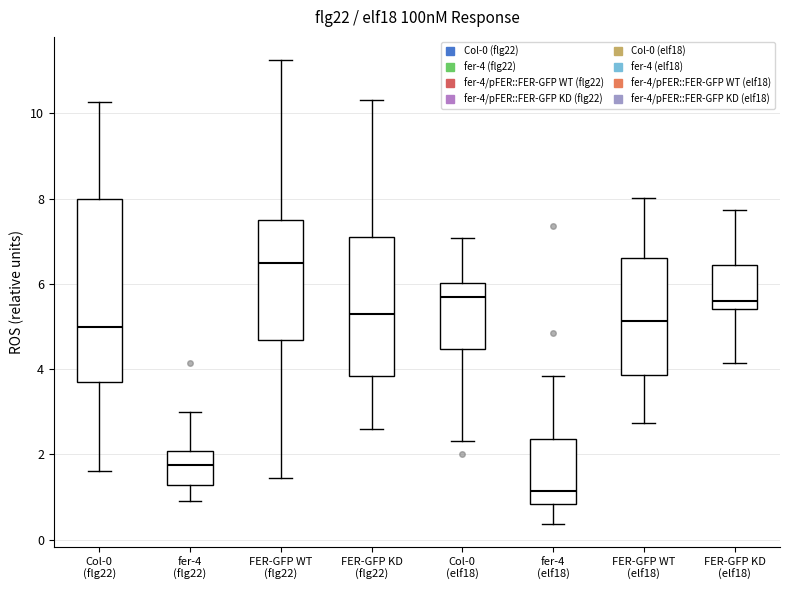

Which box has the highest median line?

FER-GFP WT (flg22)